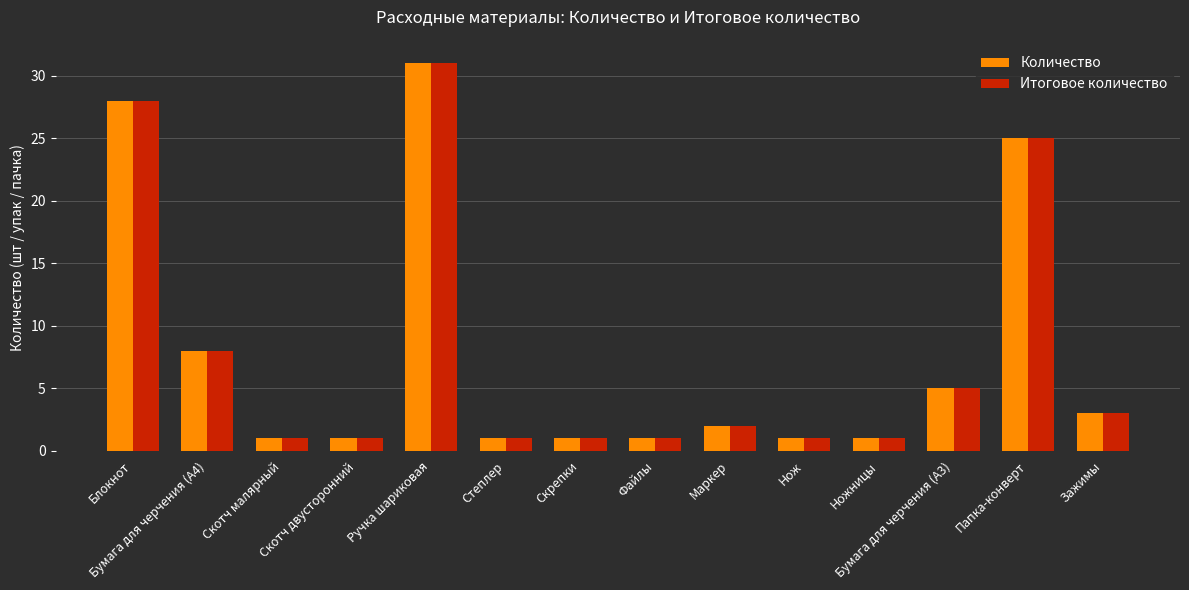

What is the sum of all Итоговое количество values?

109